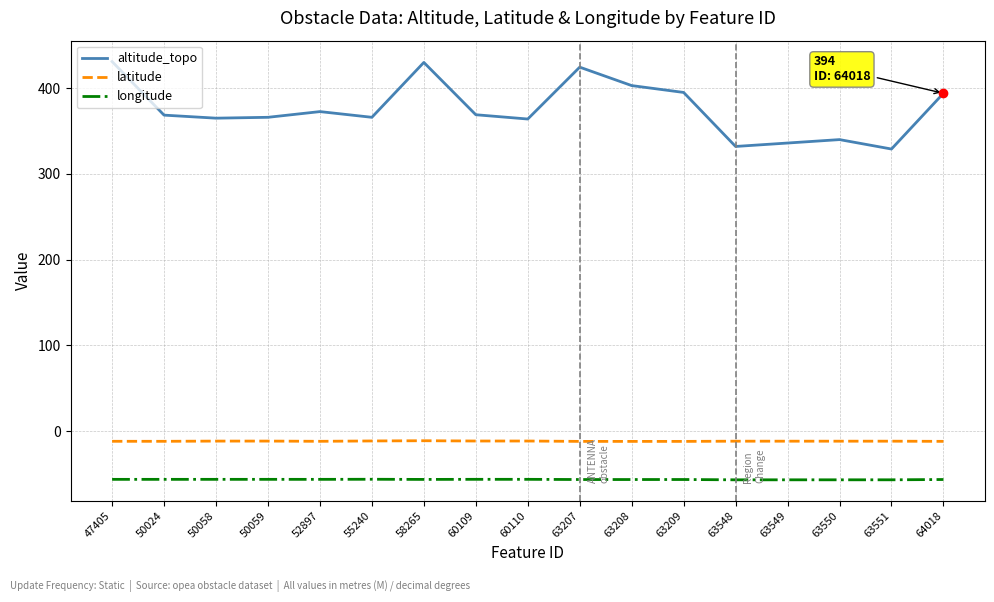

True or false: altitude_topo and latitude intersect in this chart.

False